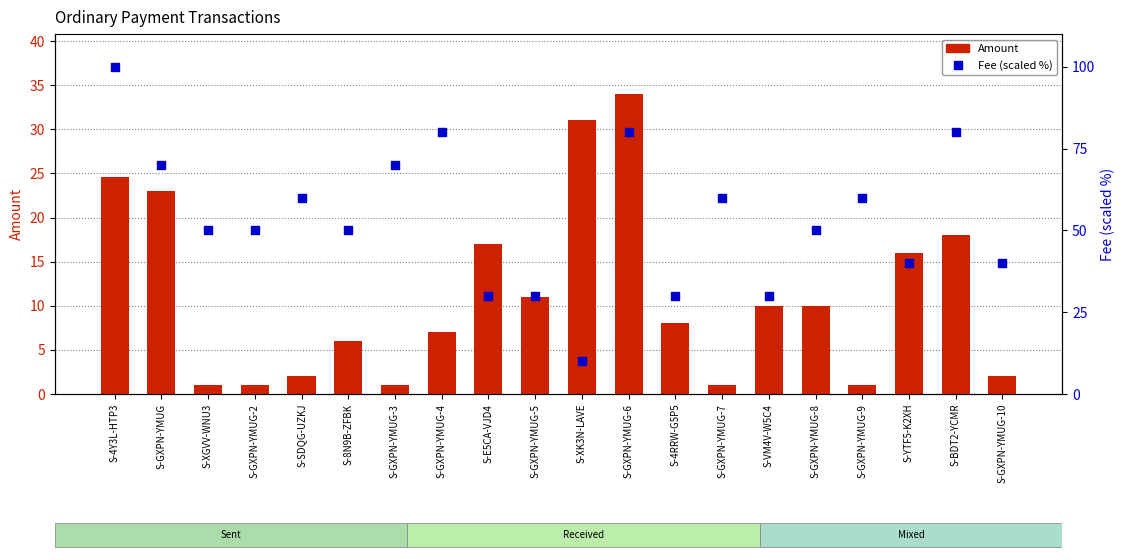

At how many categories does at least one series exceed 65?

6